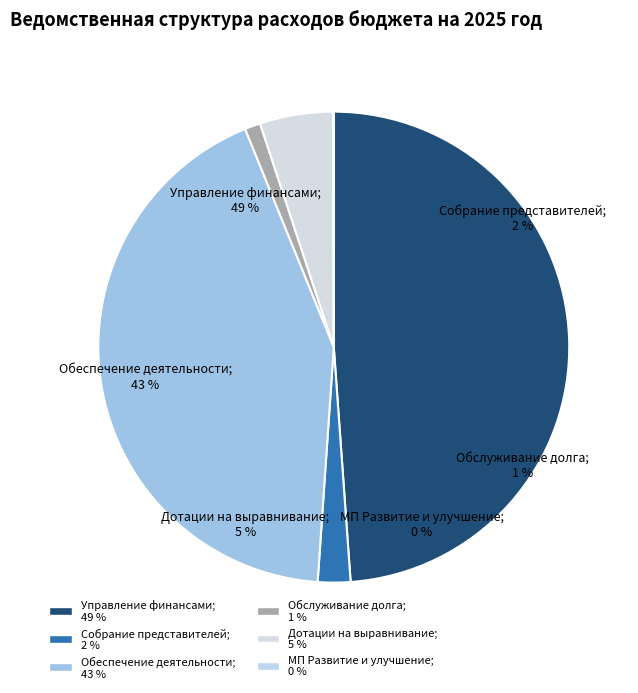

Is there any slice that represents more than half of the pie?

No